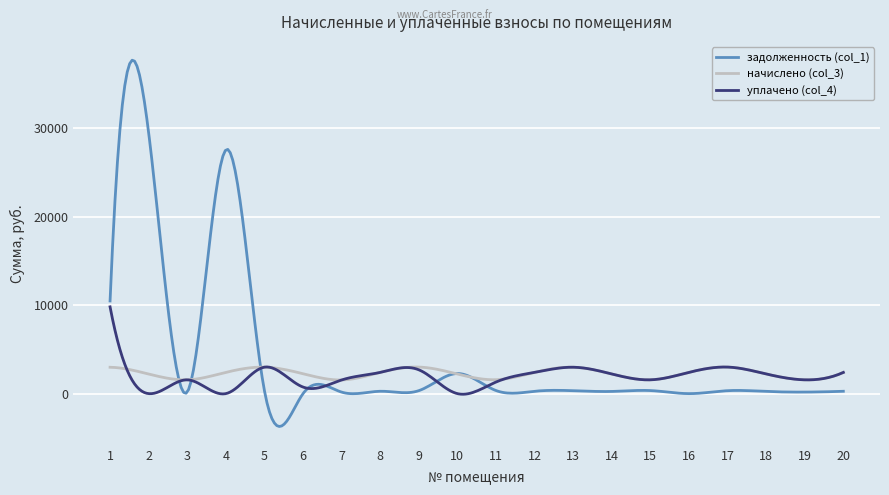

What is the difference between the maximum and second lowest values in the уплачено (col_4) series?

9878.1